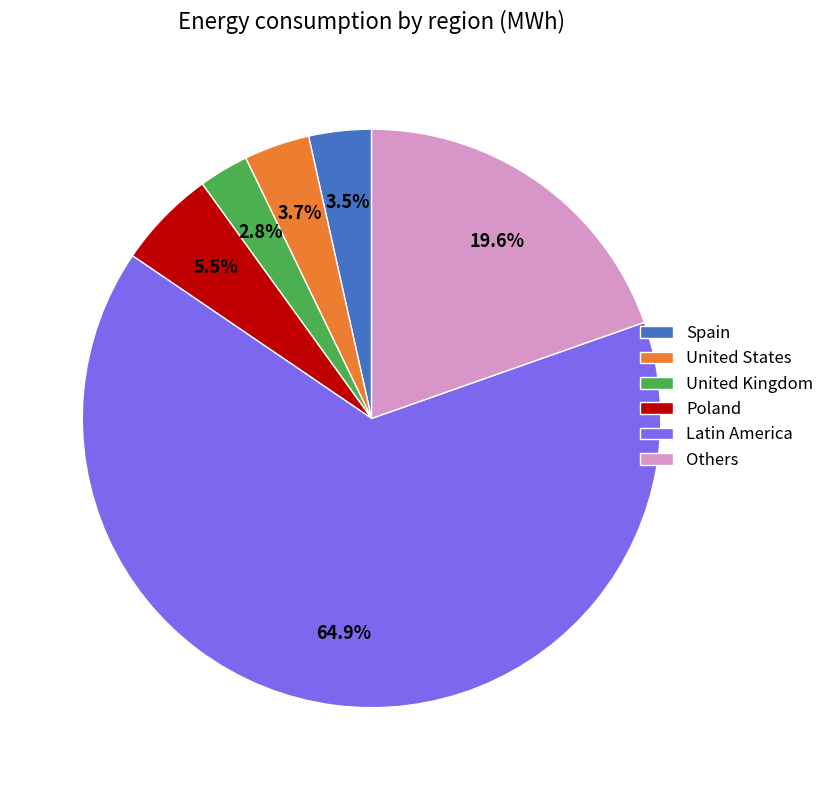

What percentage do Poland and Others together represent?

25.1%